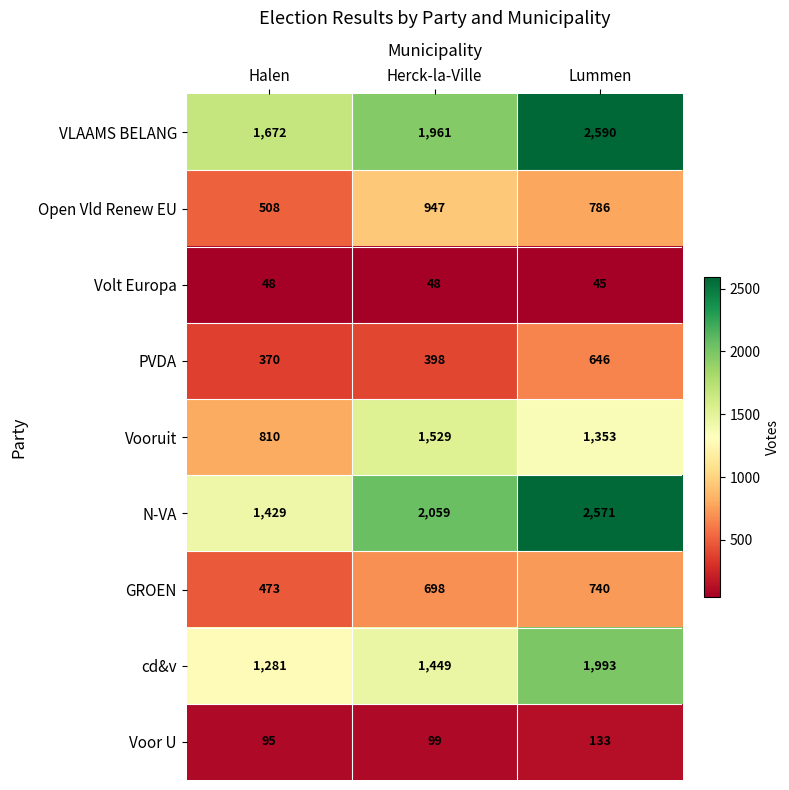

What is the difference between the highest and lowest values at Lummen?

2545